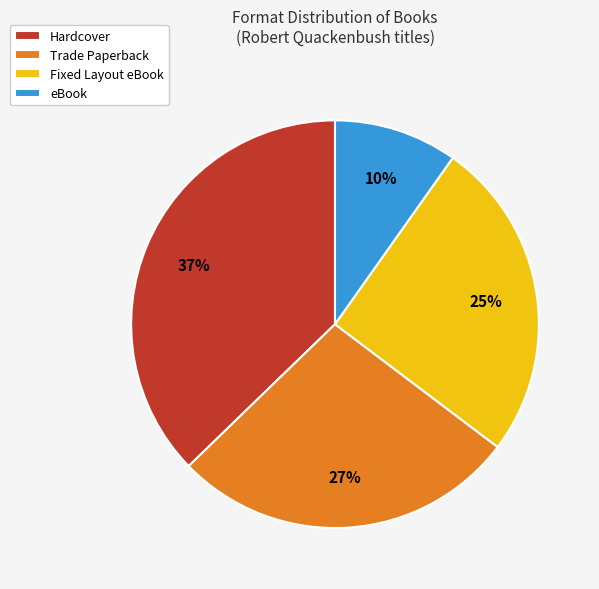

To the nearest percent, what is the average slice percentage?

25%